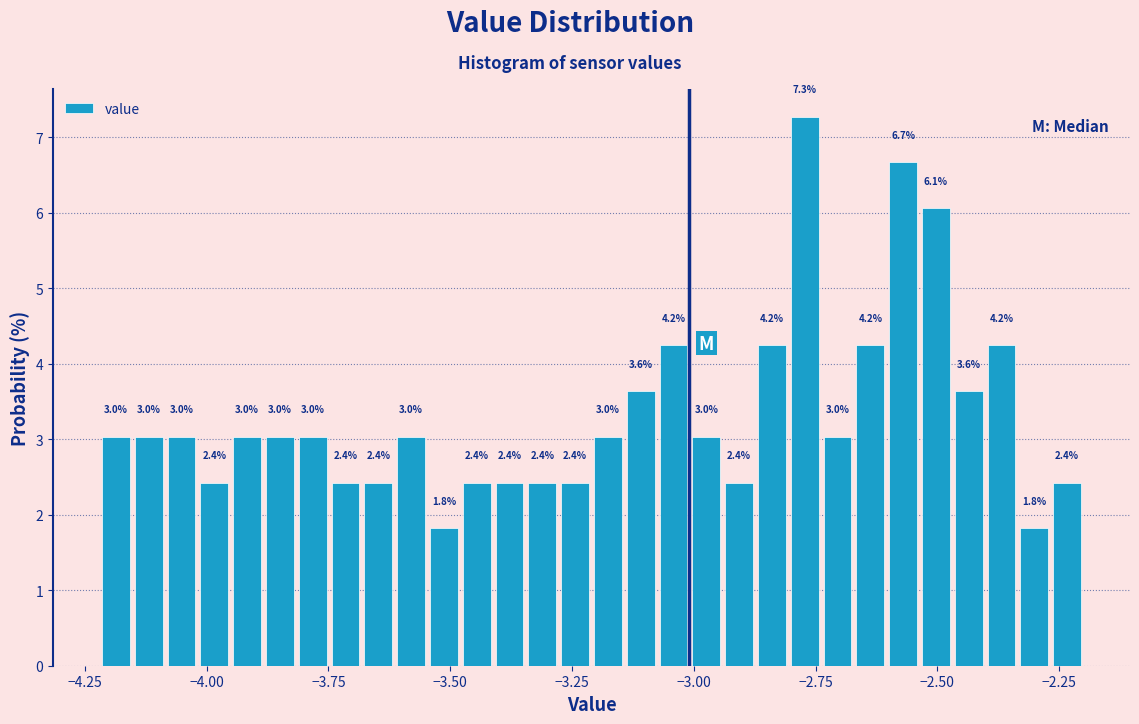

Read against the x-axis, roughly where is the centre of the tallest bar?

-2.75